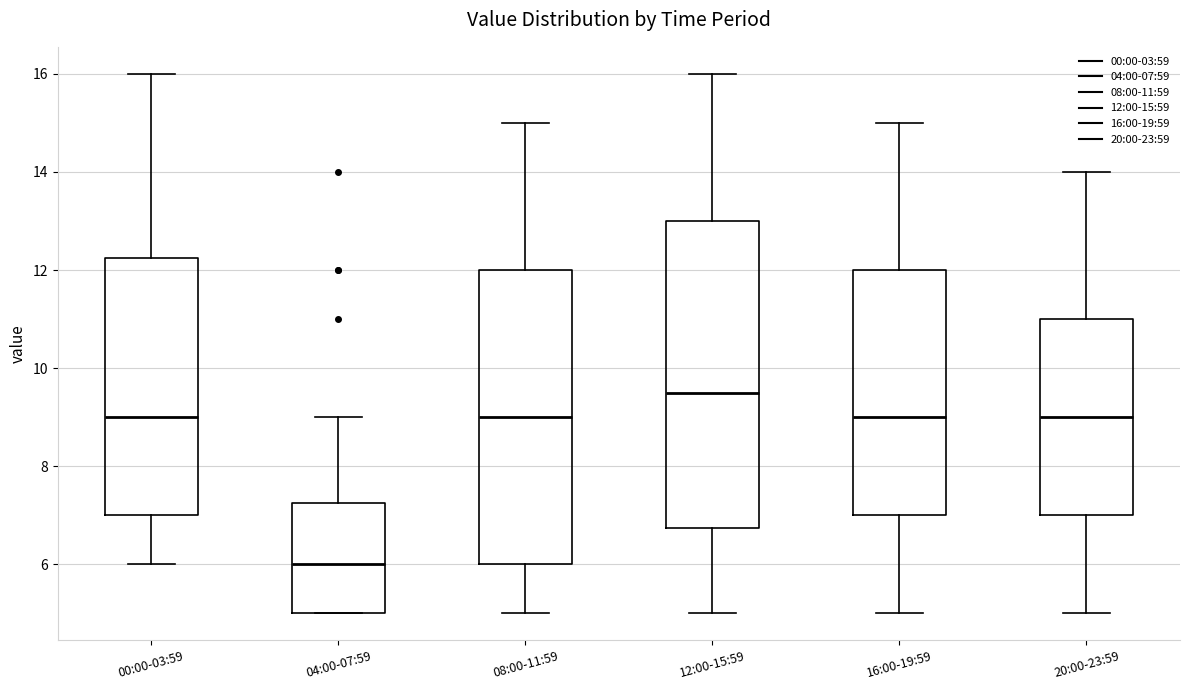

Which box is the tallest, from its lower edge to its upper edge?

12:00-15:59